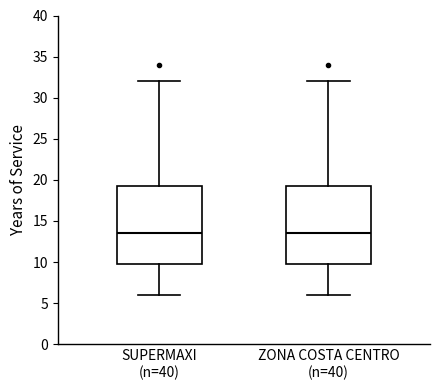

Reading left to right, read every box against the y-axis: the position of its median line, the range the box covers, and the ends of its whiskers. The values are not printed on the chart, so give them approximately, as read against the axis.

SUPERMAXI (n=40): median 13.5, box 10.0 to 19.5, whiskers 6.0 to 32.0
ZONA COSTA CENTRO (n=40): median 13.5, box 10.0 to 19.5, whiskers 6.0 to 32.0